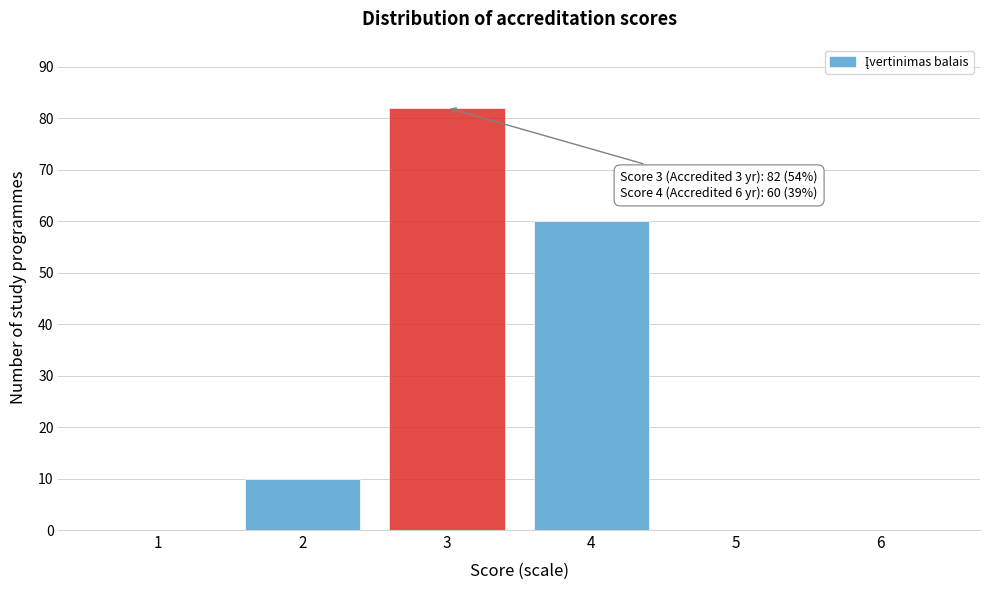

Over which range of the x-axis is the bar tallest?

2.5 to 3.5